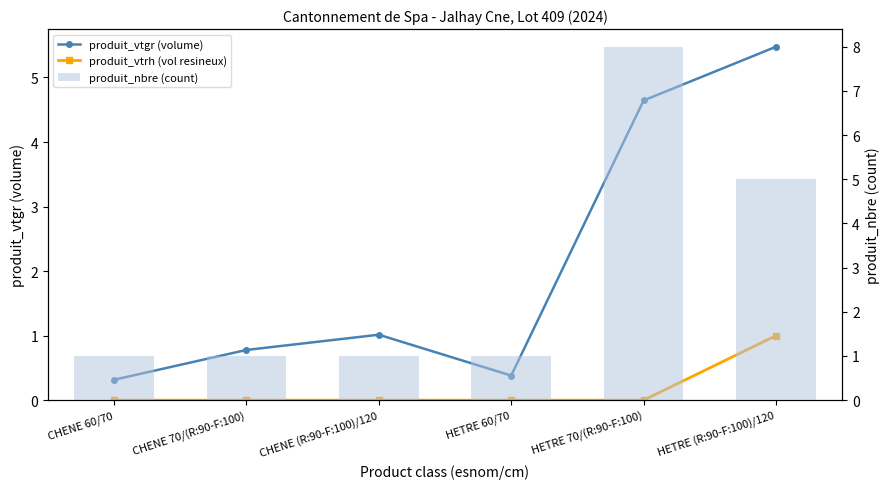

Which series changed the most between CHENE 60/70 and CHENE 70/(R:90-F:100)?

produit_vtgr (volume)